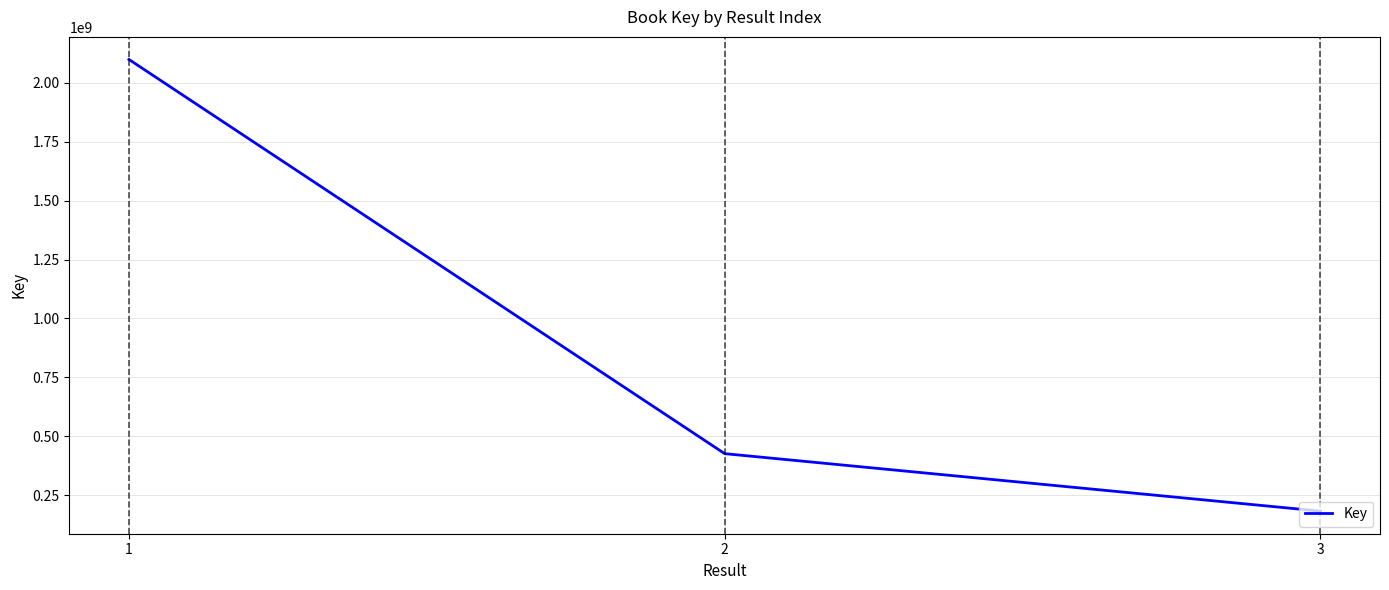

Reading left to right, extract all data points from this chart.

2099420816	425815998	181702725